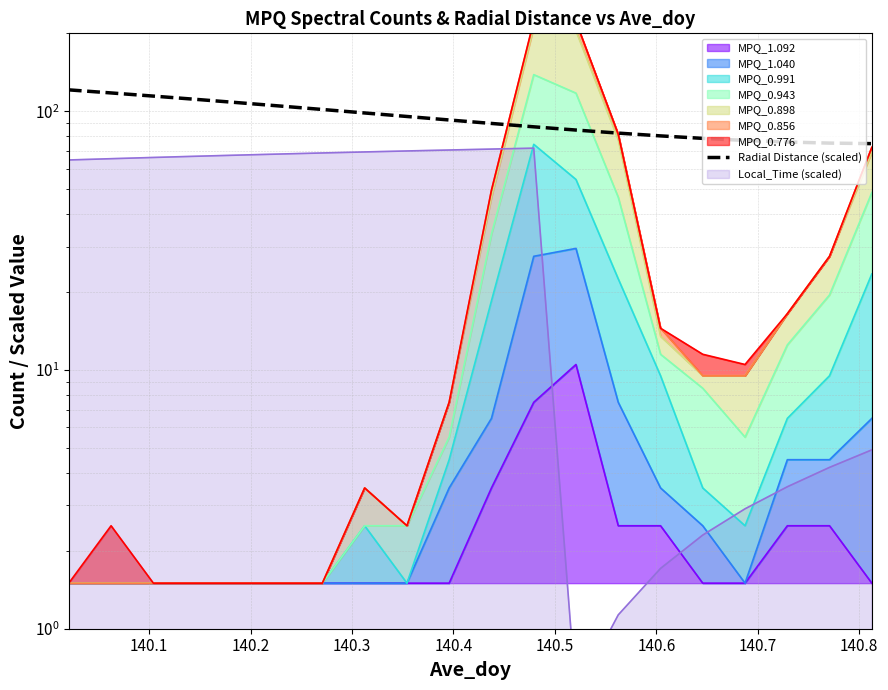

Does the chart have visible grid lines?

Yes